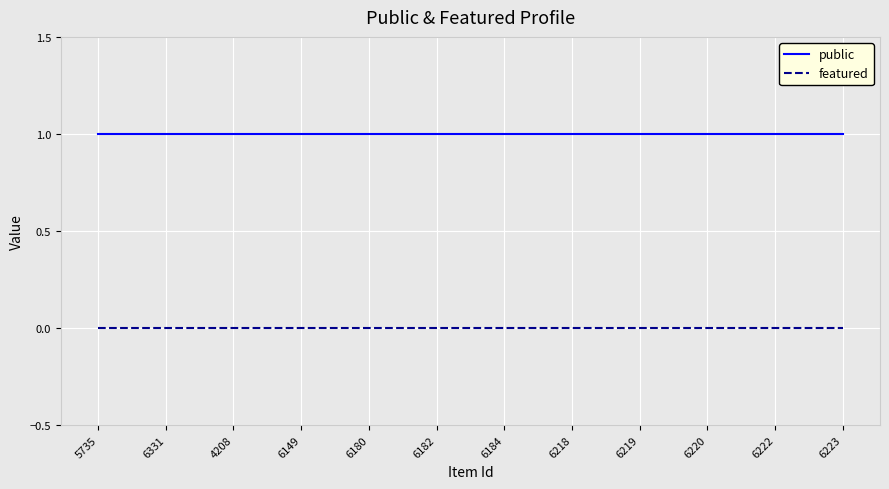

True or false: public and featured intersect in this chart.

False